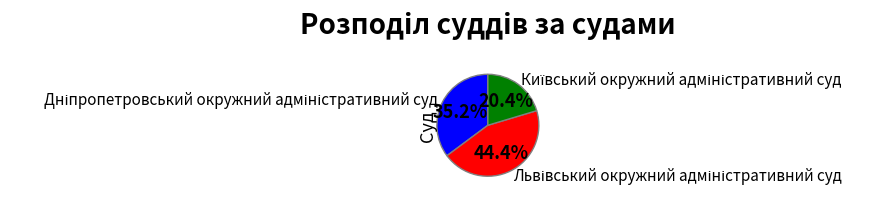

Is there any slice that represents more than half of the pie?

No